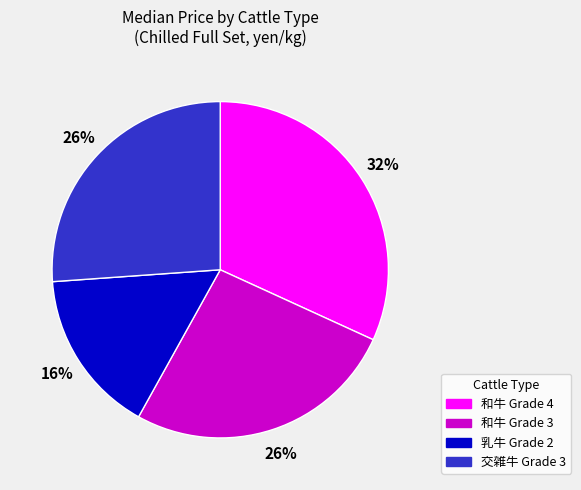

To the nearest percent, what percentage of the pie is 和牛 Grade 4?

32%